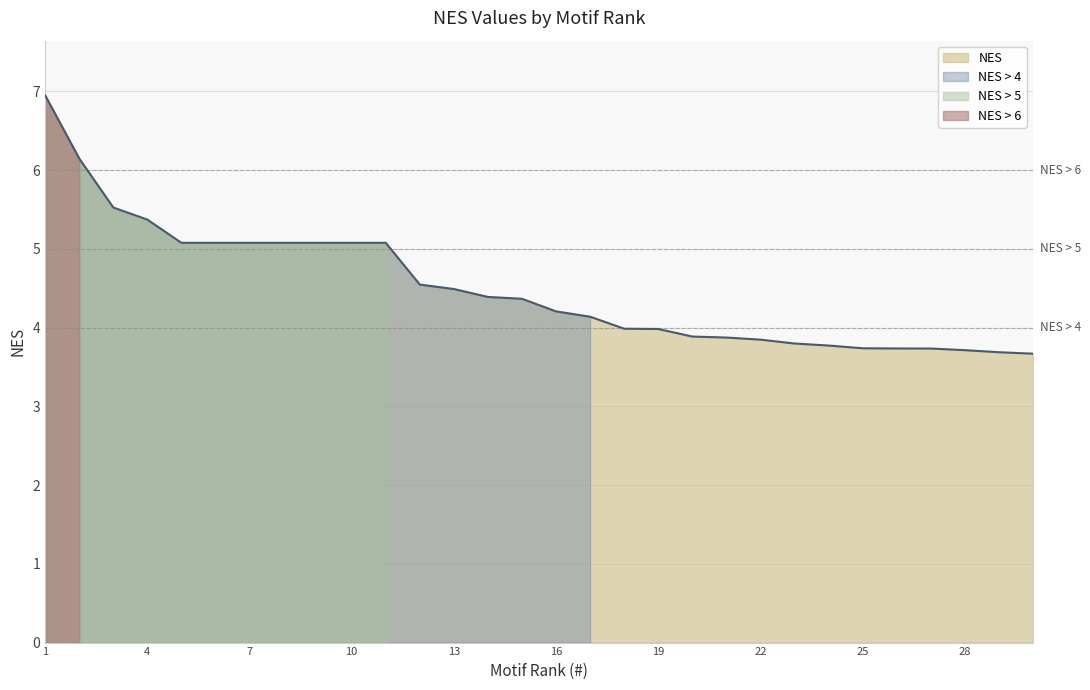

List the labels in order of value, largest first.

1, 2, 3, 4, 5, 6, 7, 8, 9, 10, 11, 12, 13, 14, 15, 16, 17, 18, 19, 20, 21, 22, 23, 24, 25, 26, 27, 28, 29, 30